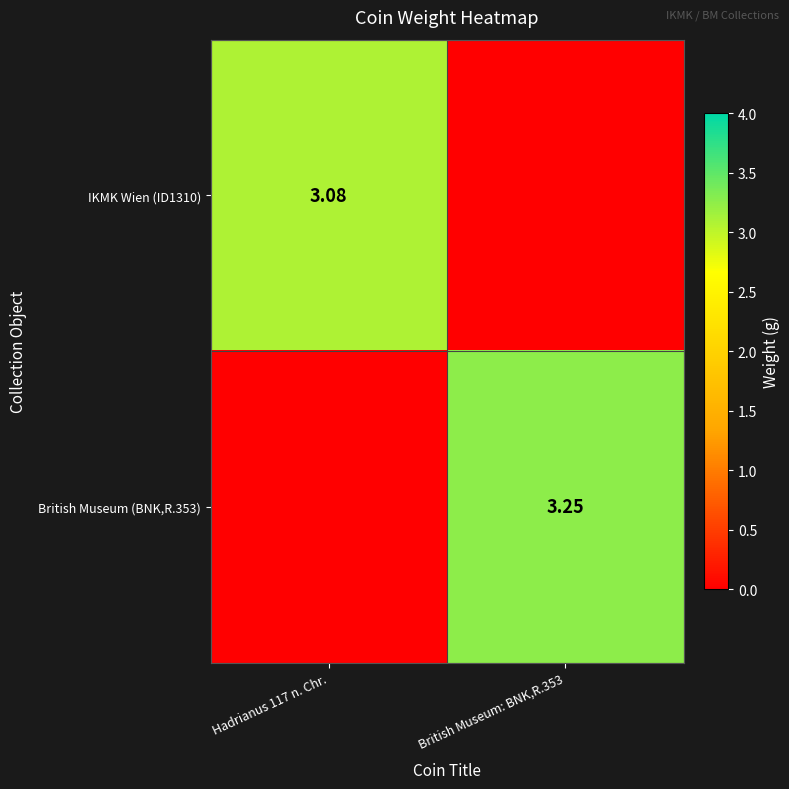

Rank the categories by IKMK Wien (ID1310) value from lowest to highest.

British Museum: BNK,R.353, Hadrianus 117 n. Chr.